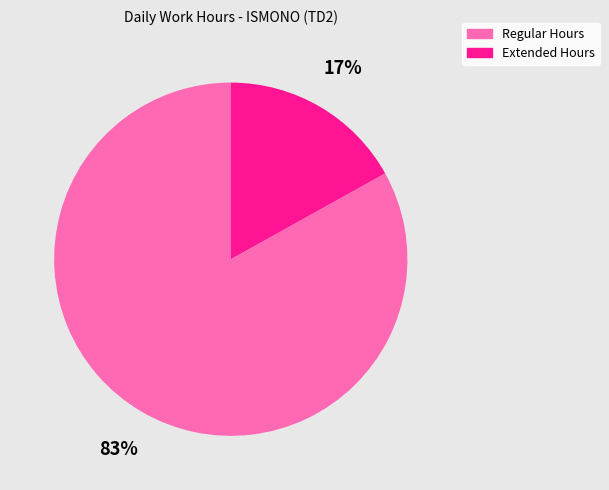

To the nearest percent, what is the average slice percentage?

50%